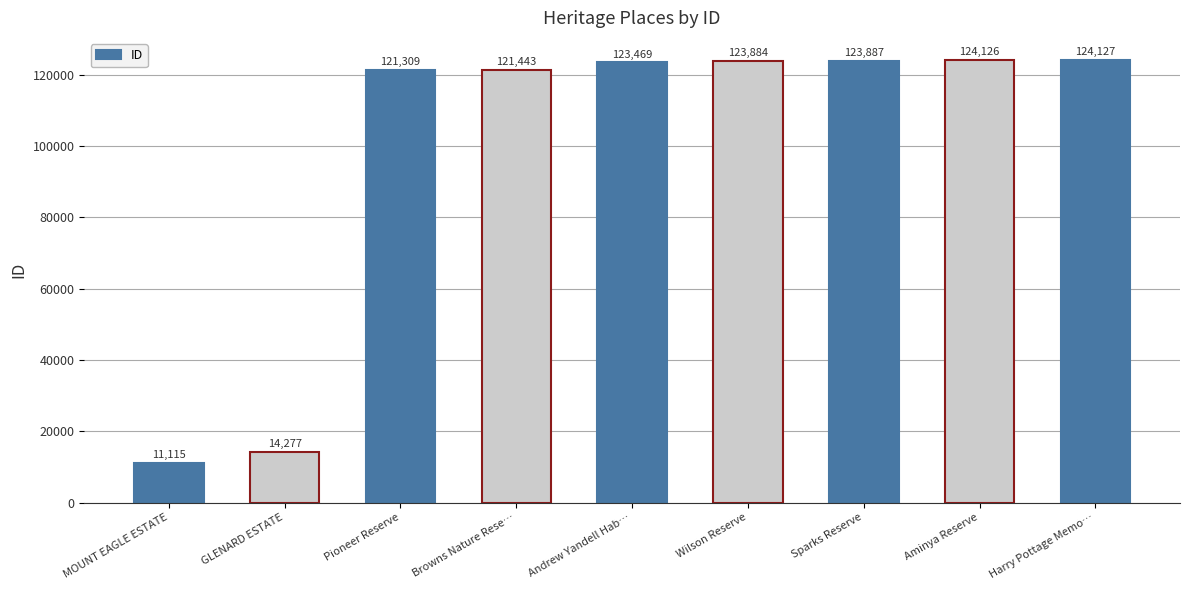

List the labels in order of value, largest first.

Harry Pottage Memo…, Aminya Reserve, Sparks Reserve, Wilson Reserve, Andrew Yandell Hab…, Browns Nature Rese…, Pioneer Reserve, GLENARD ESTATE, MOUNT EAGLE ESTATE